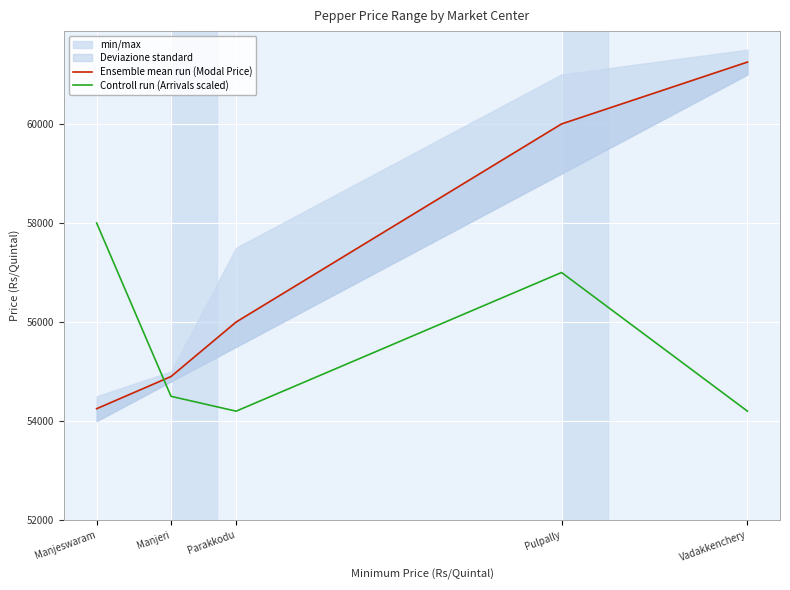

Rank the categories by Ensemble mean run (Modal Price) value from highest to lowest.

Vadakkenchery, Pulpally, Parakkodu, Manjeri, Manjeswaram